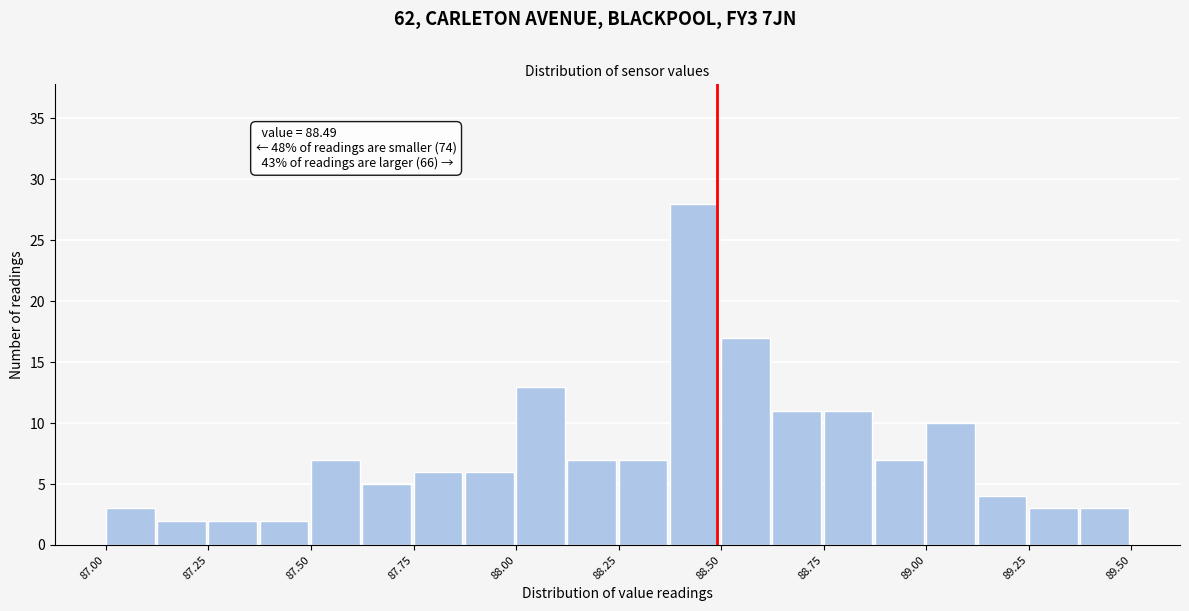

Around what value on the x-axis is the tallest bar? Give the approximate position of its centre, as read against the axis.

88.45